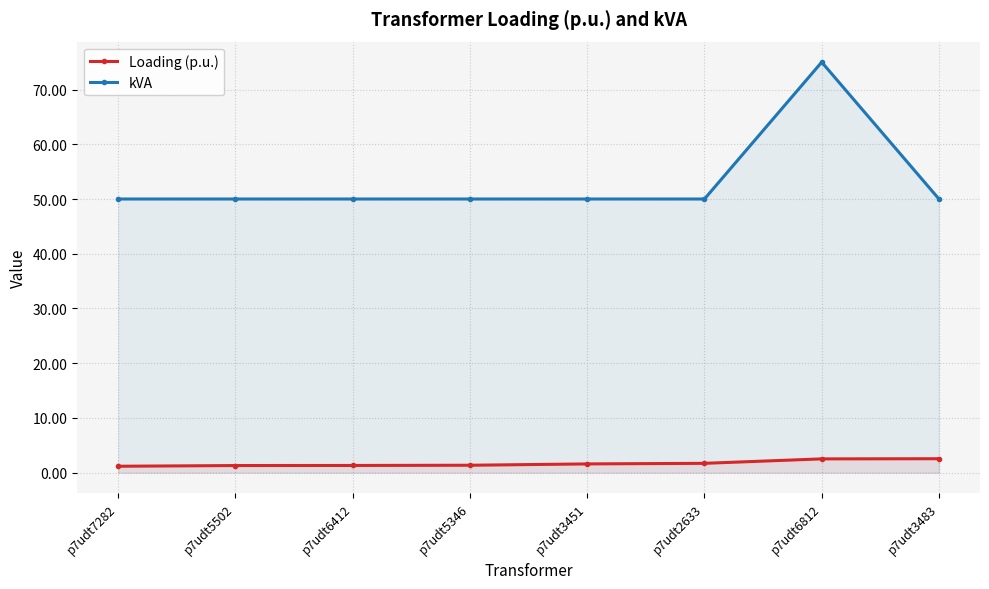

True or false: kVA and Loading (p.u.) intersect in this chart.

False